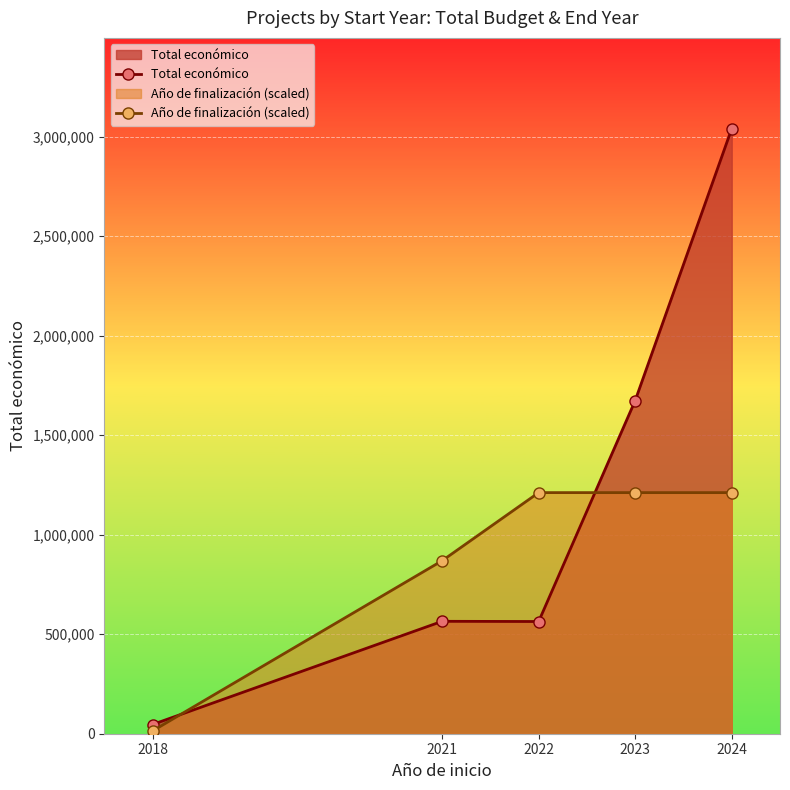

True or false: Año de finalización (scaled) has more than 1 interior local peaks.

False